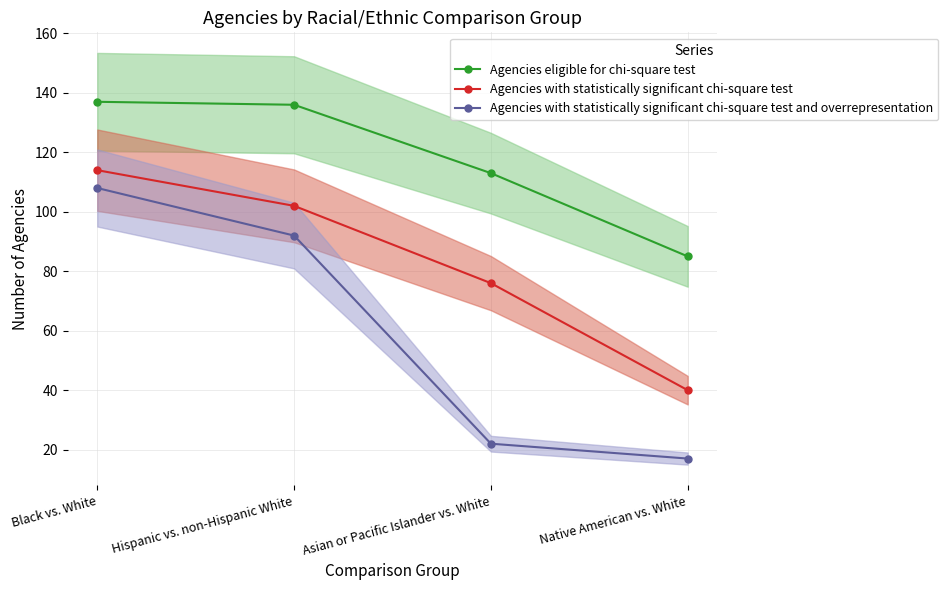

What is the greatest value displayed?

137